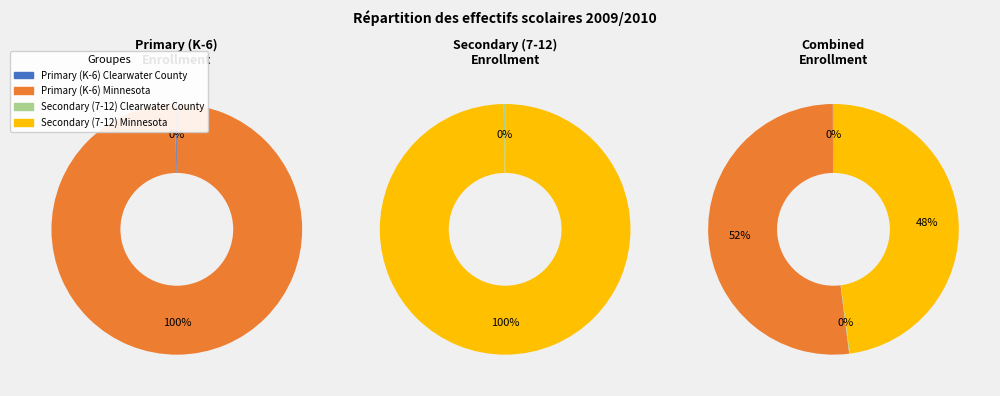

Rank the categories by value from highest to lowest.

Primary (K-6) Minnesota, Secondary (7-12) Minnesota, Primary (K-6) Clearwater County, Secondary (7-12) Clearwater County